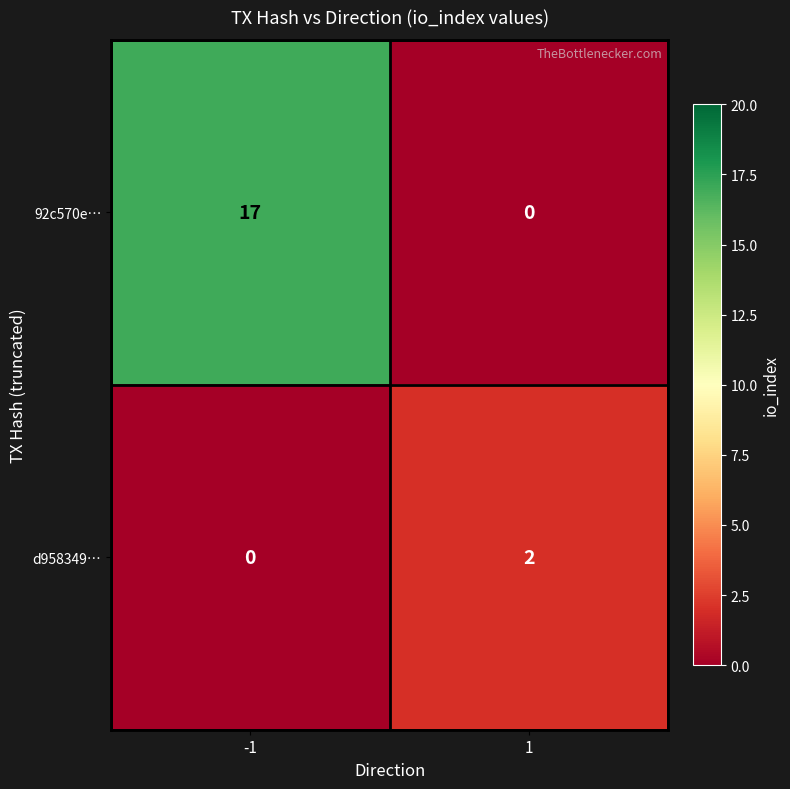

Between -1 and 1, which series saw the biggest shift?

92c570e…